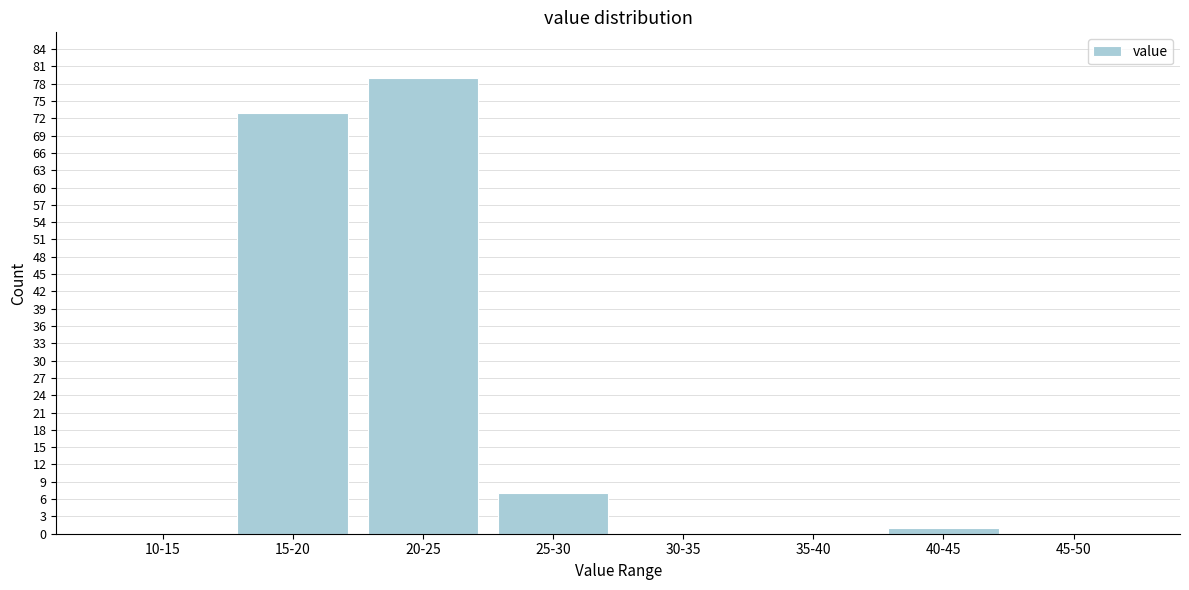

Reading left to right, extract all data points from this chart.

10-15=0	15-20=73	20-25=79	25-30=7	30-35=0	35-40=0	40-45=1	45-50=0